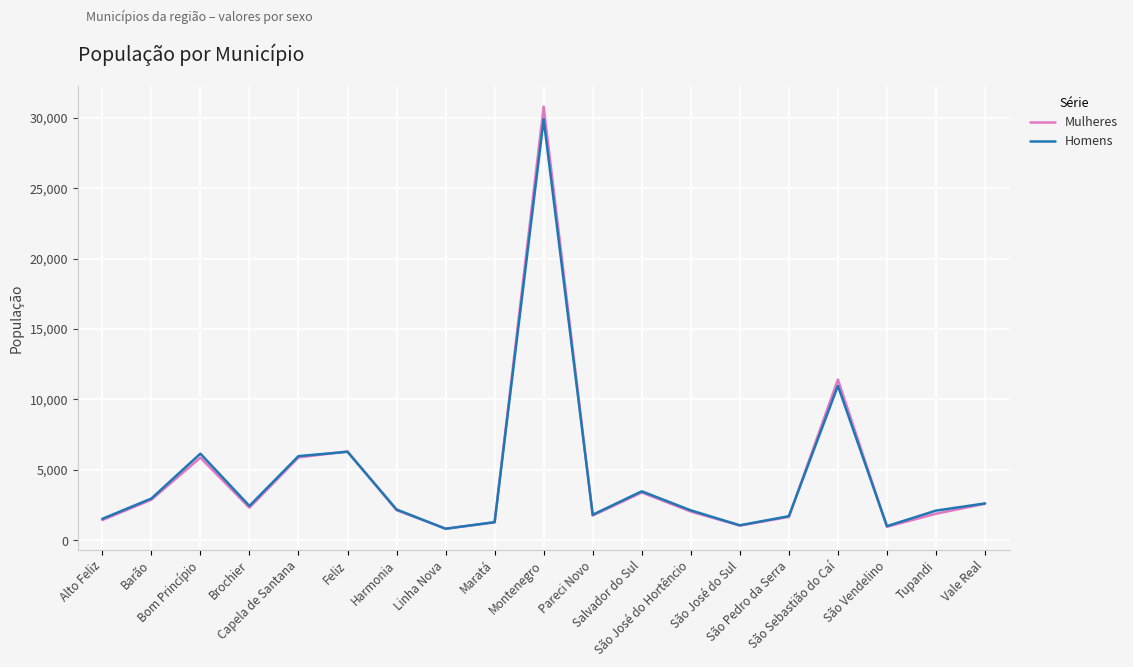

What is the lowest value of the Mulheres series?

833